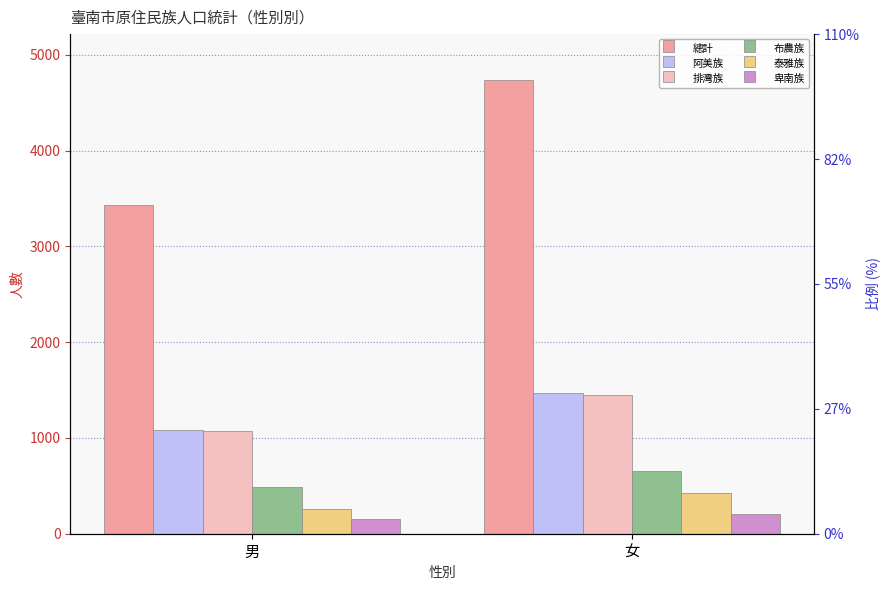

Which category has the highest value across all series?

女